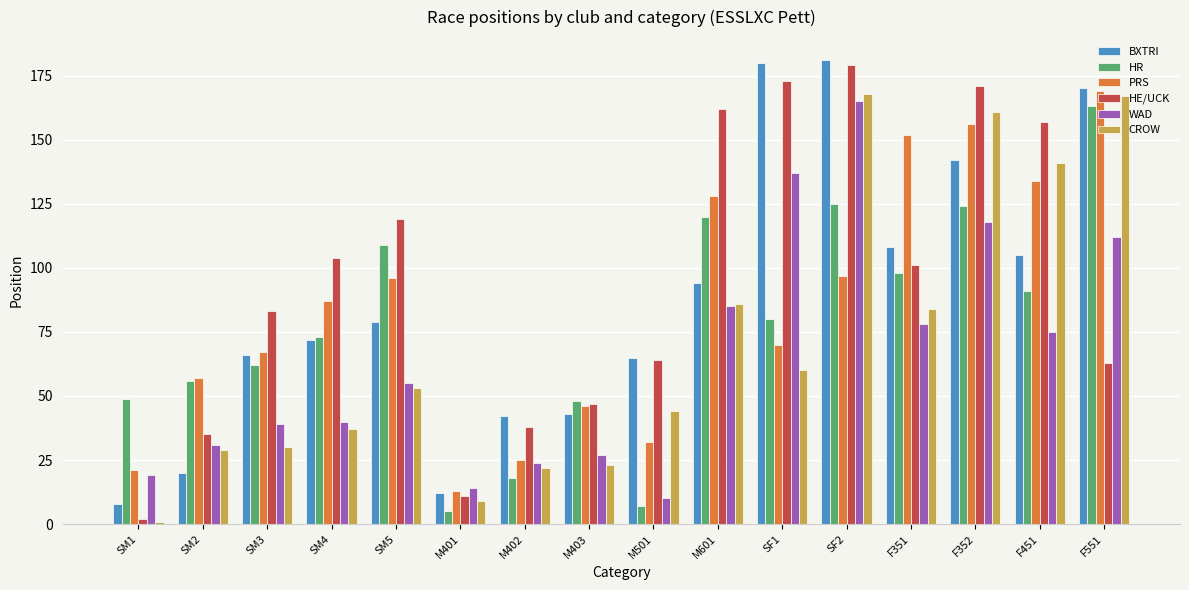

Which series changed the most between SM3 and M601?

HE/UCK